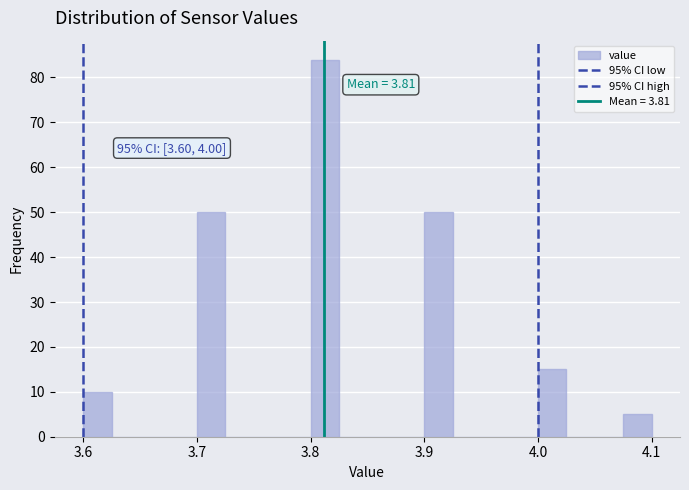

Read against the x-axis, roughly where is the centre of the tallest bar?

3.81